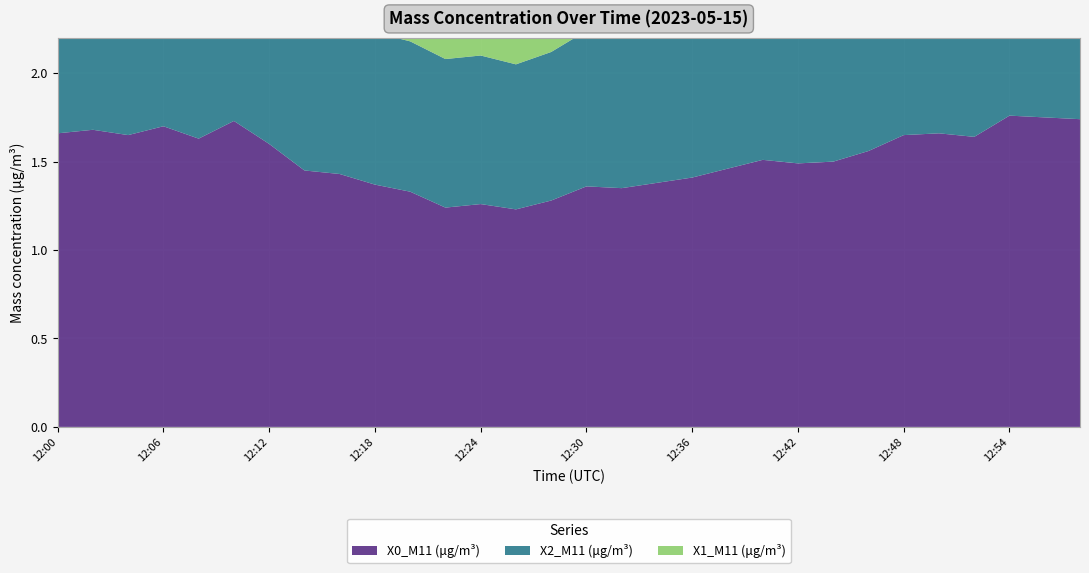

How many distinct data groups are displayed?

3